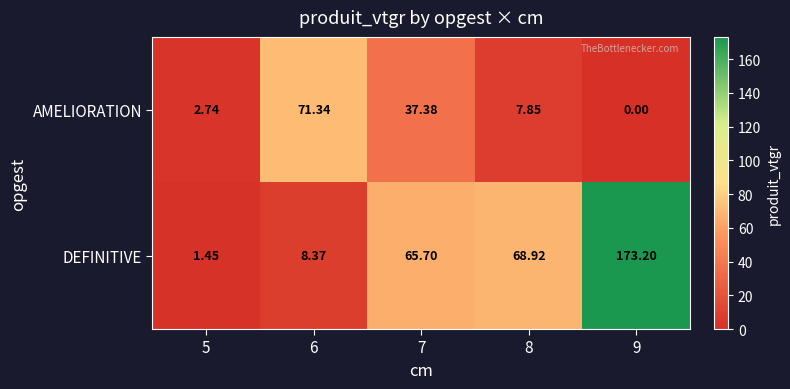

At 8, list the series in order from smallest to largest.

AMELIORATION, DEFINITIVE